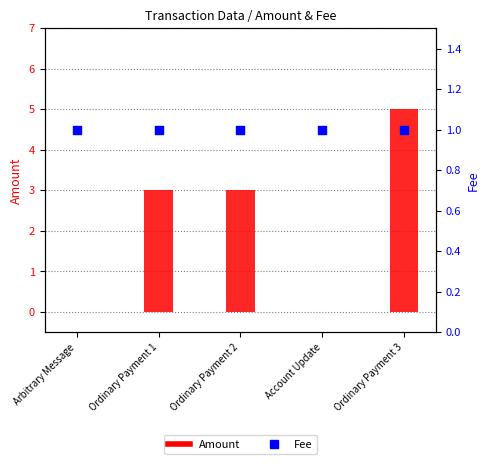

Which series has the widest spread of Y values?

Amount